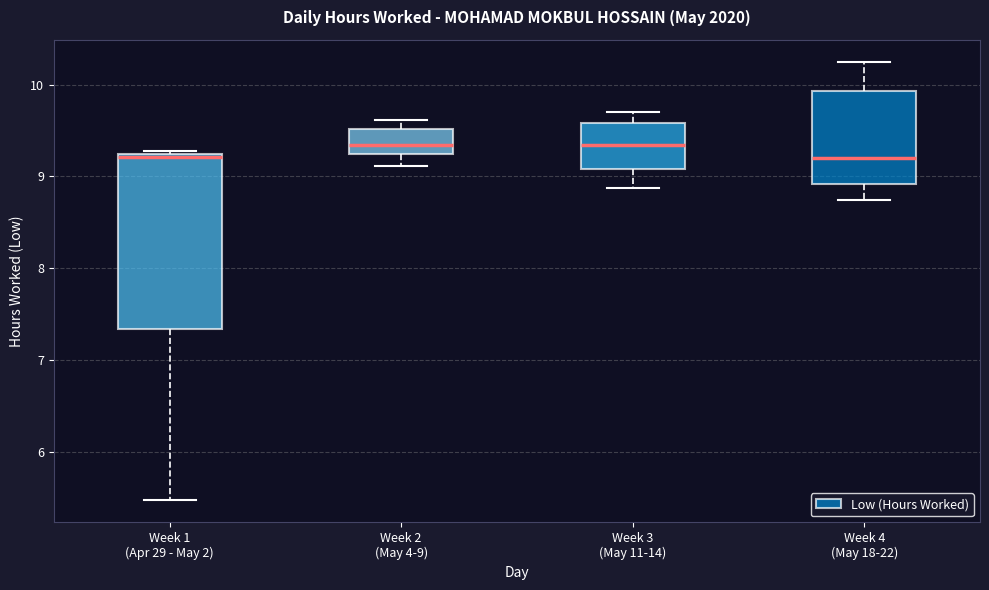

Where does the lower whisker of the box for Week 1 (Apr 29 - May 2) end on the y-axis? The values are not printed on the chart, so give them approximately, as read against the axis.

5.5